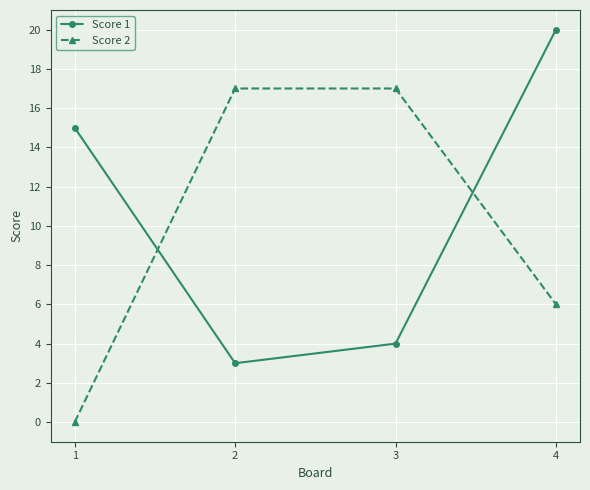

The value of Score 2 at 2 is 23. True or false?

False